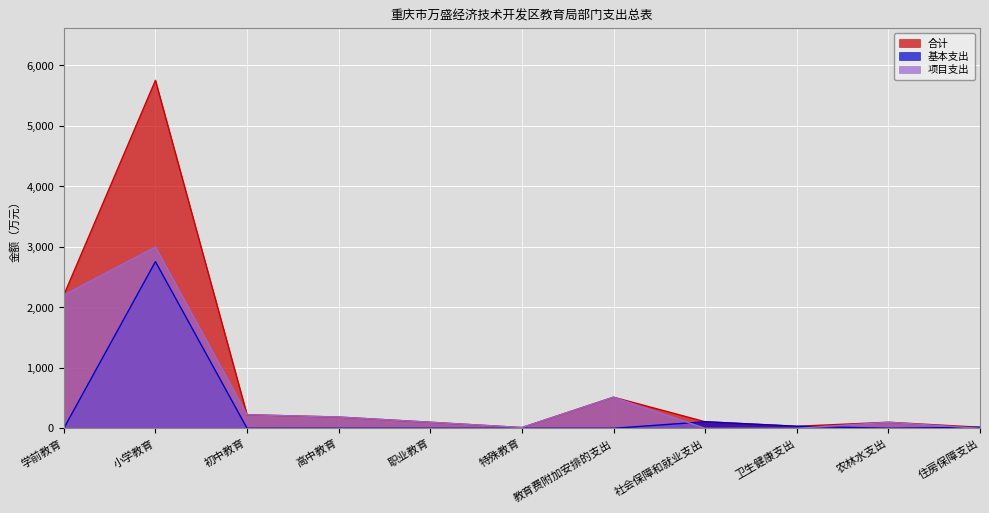

Rank the series by their average value, from lowest to highest.

基本支出, 项目支出, 合计